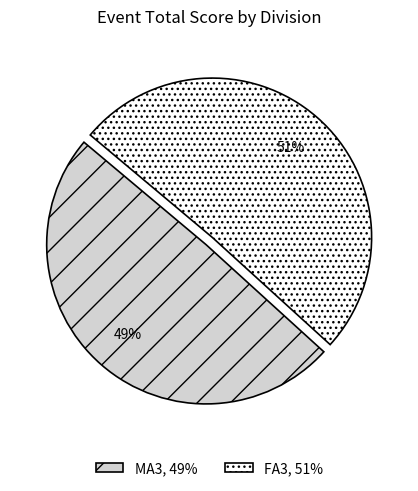

To the nearest percent, what is the average slice percentage?

50%